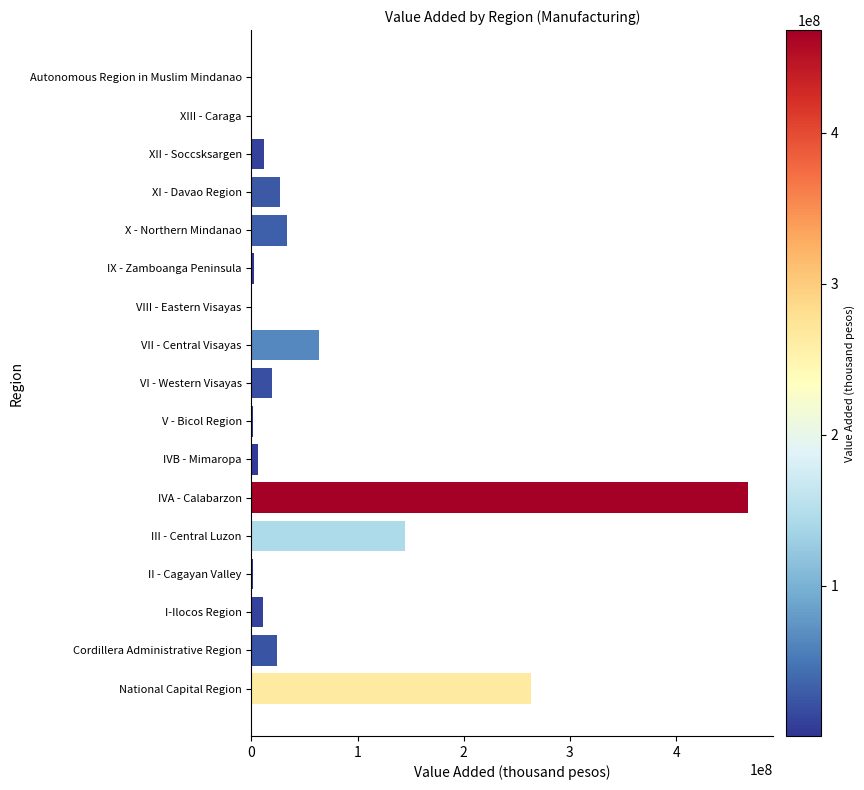

What is the sum of all values?

1078698547